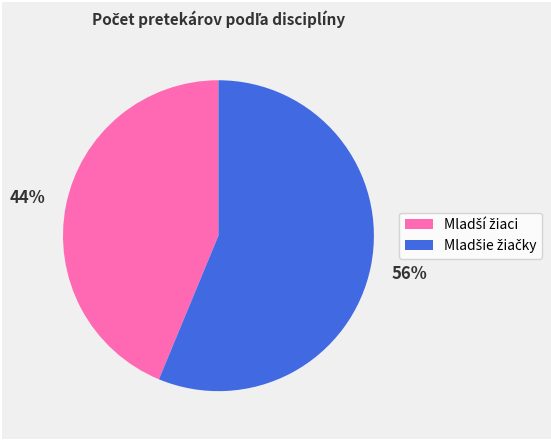

To the nearest percent, what is the average slice percentage?

50%